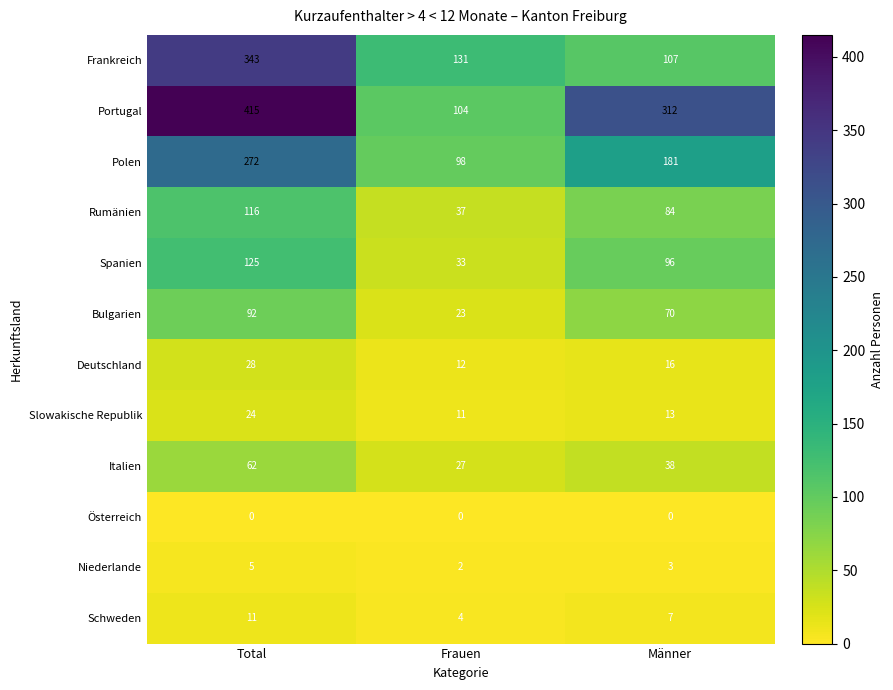

Rank the series by their maximum value, from lowest to highest.

Österreich, Niederlande, Schweden, Slowakische Republik, Deutschland, Italien, Bulgarien, Rumänien, Spanien, Polen, Frankreich, Portugal